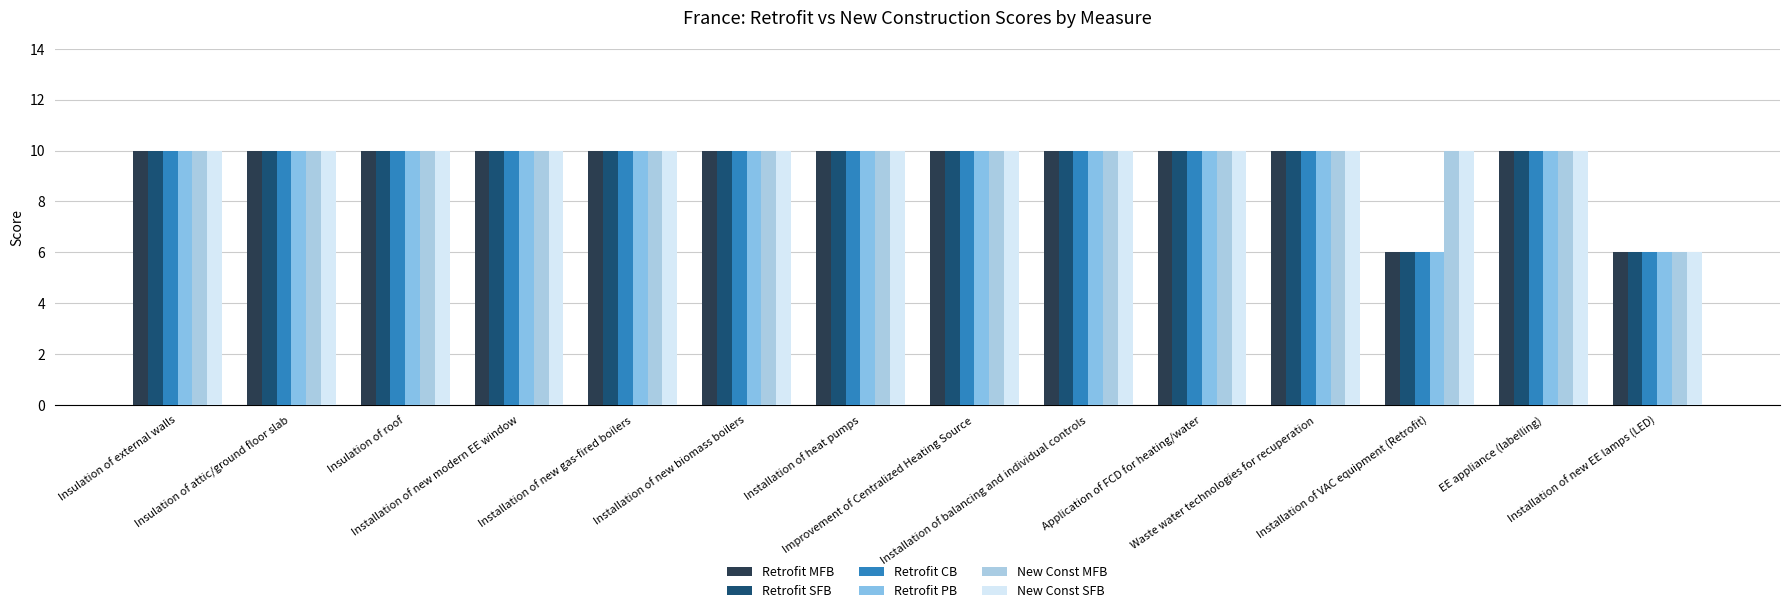

What is the label of the 13th bar from the left?

EE appliance (labelling)